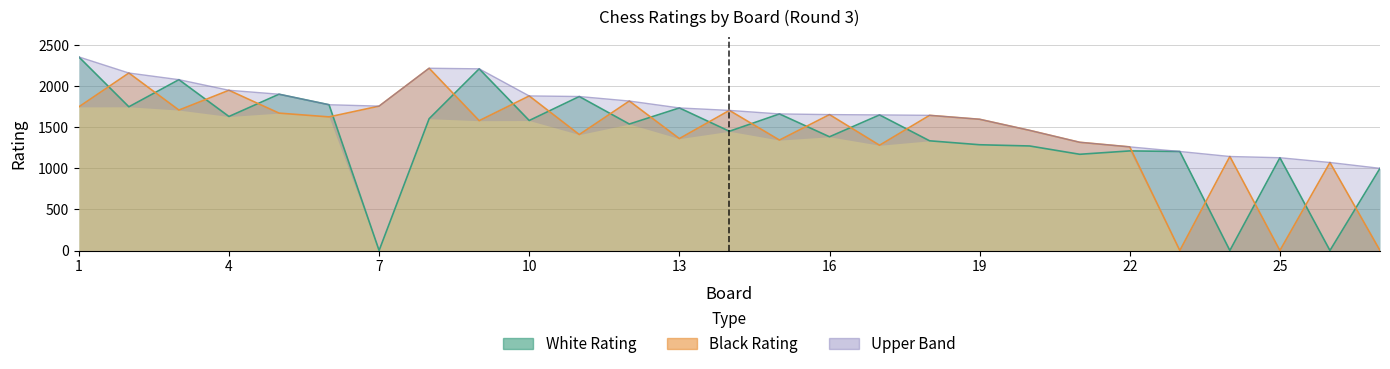

In White Rating, how many points are higher than both neighbors (excluding endpoints)?

9